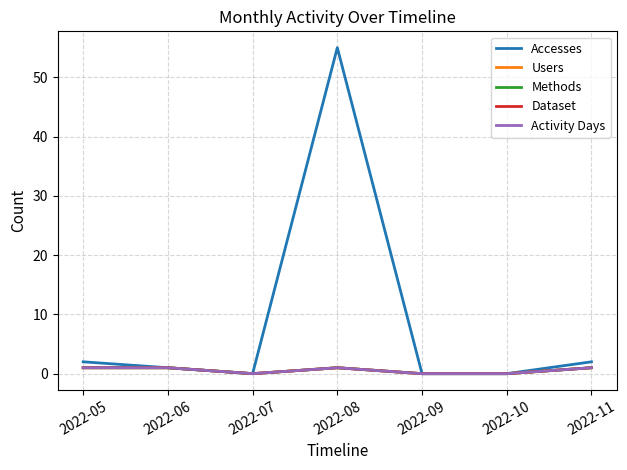

What is the difference between the second highest and minimum values in the Dataset series?

1